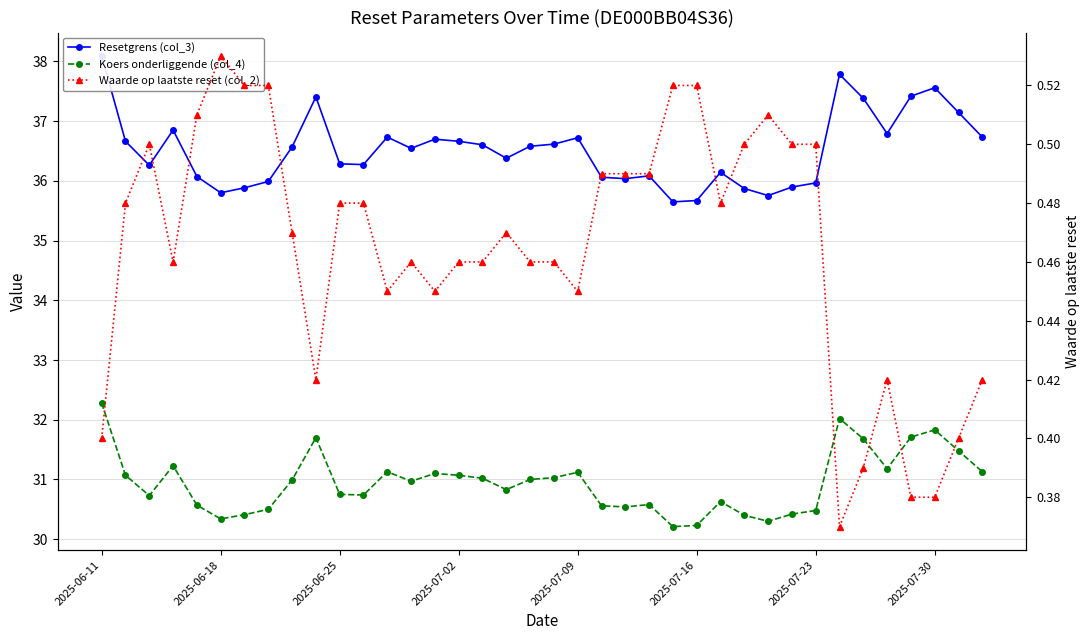

How many interior local valleys does the Resetgrens (col_3) series have?

9